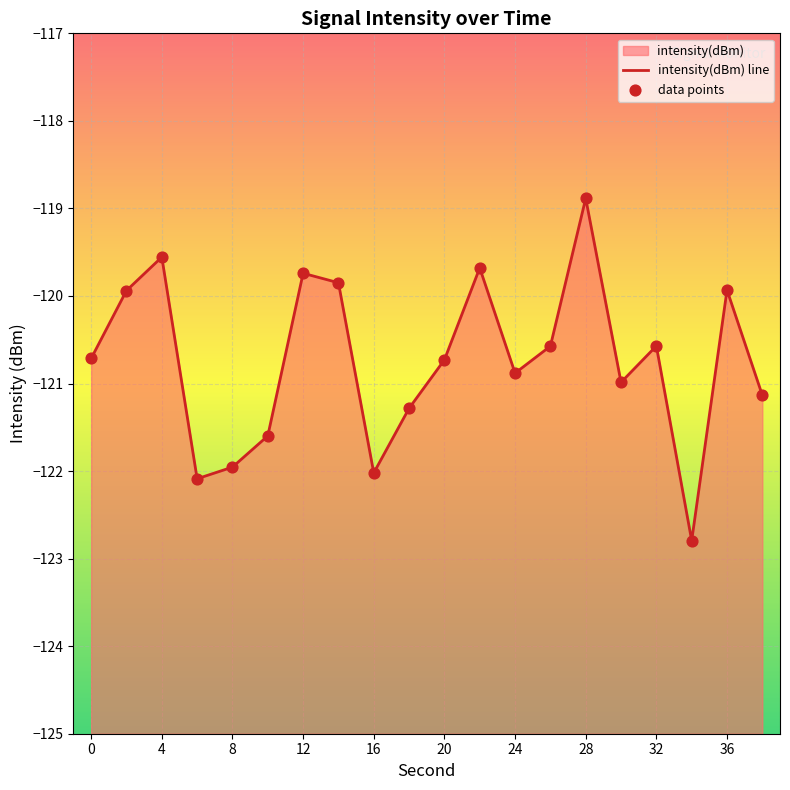

Which series reaches the maximum Y coordinate?

intensity(dBm) line